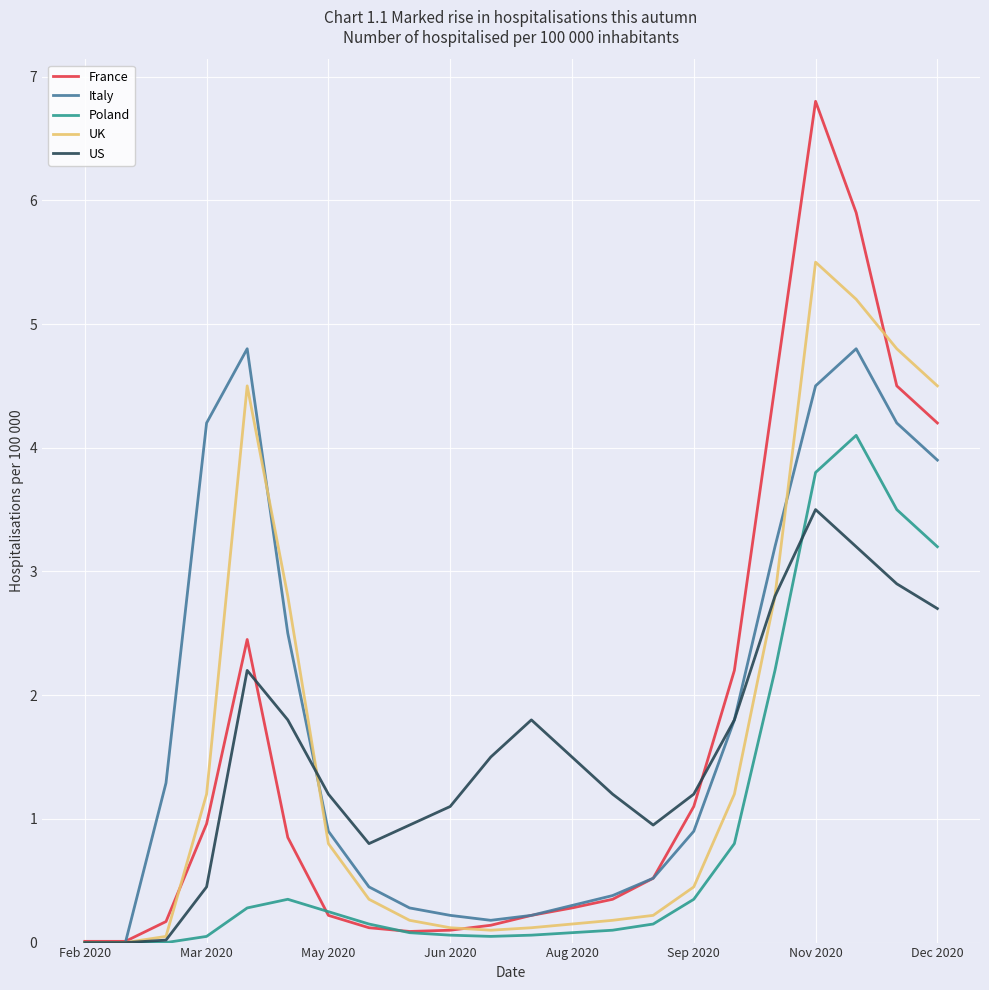

Which series has the widest spread of values?

France